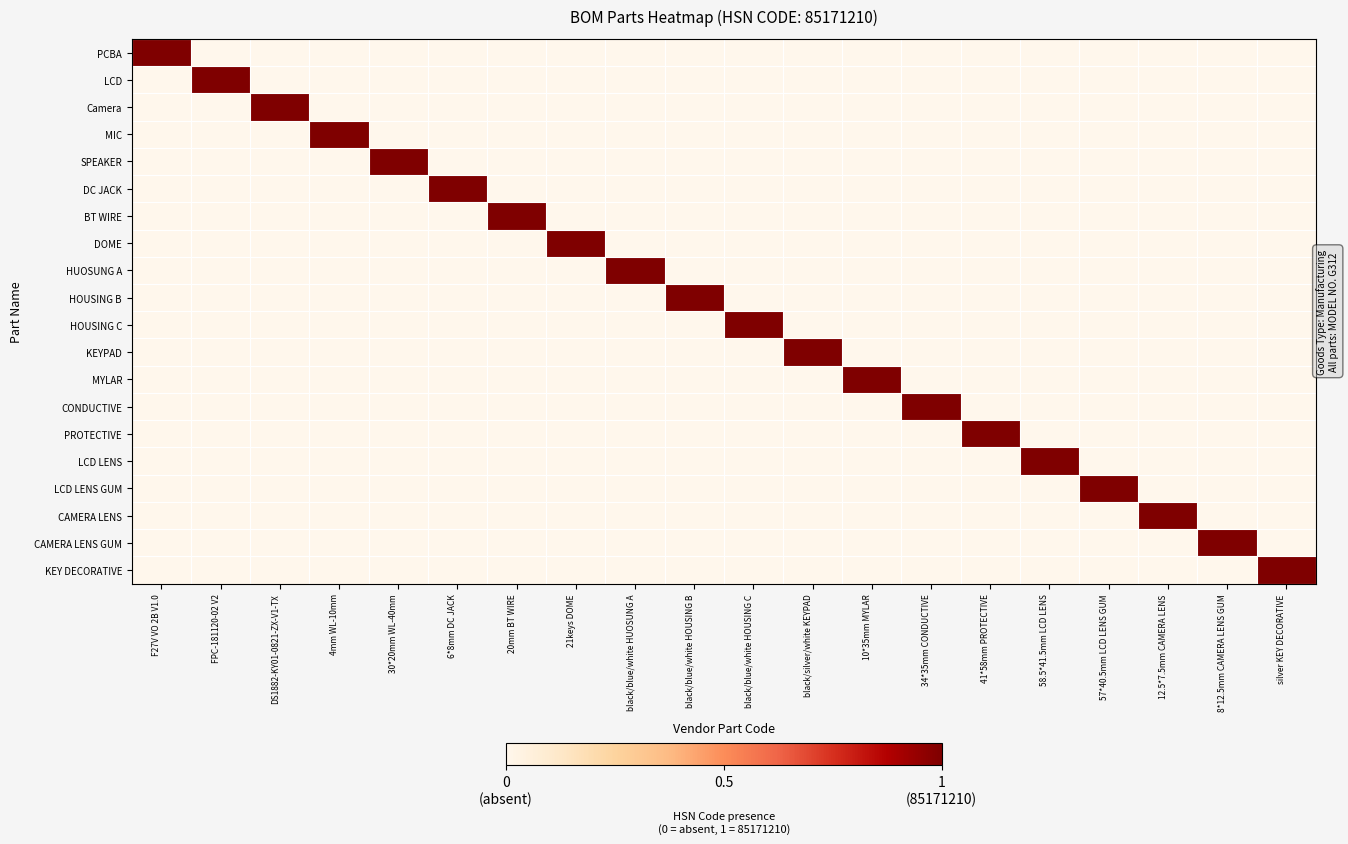

Reading left to right, extract all data points from this chart.

PCBA: F27V VO 2B V1.0=1	FPC-181120-02 V2=0	DS1882-KY01-0821-ZX-V1-TX=0	4mm WL-10mm=0	30*20mm WL-40mm=0	6*8mm DC JACK=0	20mm BT WIRE=0	21keys DOME=0	black/blue/white HUOSUNG A=0	black/blue/white HOUSING B=0	black/blue/white HOUSING C=0	black/silver/white KEYPAD=0	10*35mm MYLAR=0	34*35mm CONDUCTIVE=0	41*58mm PROTECTIVE=0	58.5*41.5mm LCD LENS=0	57*40.5mm LCD LENS GUM=0	12.5*7.5mm CAMERA LENS=0	8*12.5mm CAMERA LENS GUM=0	silver KEY DECORATIVE=0
LCD: F27V VO 2B V1.0=0	FPC-181120-02 V2=1	DS1882-KY01-0821-ZX-V1-TX=0	4mm WL-10mm=0	30*20mm WL-40mm=0	6*8mm DC JACK=0	20mm BT WIRE=0	21keys DOME=0	black/blue/white HUOSUNG A=0	black/blue/white HOUSING B=0	black/blue/white HOUSING C=0	black/silver/white KEYPAD=0	10*35mm MYLAR=0	34*35mm CONDUCTIVE=0	41*58mm PROTECTIVE=0	58.5*41.5mm LCD LENS=0	57*40.5mm LCD LENS GUM=0	12.5*7.5mm CAMERA LENS=0	8*12.5mm CAMERA LENS GUM=0	silver KEY DECORATIVE=0
Camera: F27V VO 2B V1.0=0	FPC-181120-02 V2=0	DS1882-KY01-0821-ZX-V1-TX=1	4mm WL-10mm=0	30*20mm WL-40mm=0	6*8mm DC JACK=0	20mm BT WIRE=0	21keys DOME=0	black/blue/white HUOSUNG A=0	black/blue/white HOUSING B=0	black/blue/white HOUSING C=0	black/silver/white KEYPAD=0	10*35mm MYLAR=0	34*35mm CONDUCTIVE=0	41*58mm PROTECTIVE=0	58.5*41.5mm LCD LENS=0	57*40.5mm LCD LENS GUM=0	12.5*7.5mm CAMERA LENS=0	8*12.5mm CAMERA LENS GUM=0	silver KEY DECORATIVE=0
MIC: F27V VO 2B V1.0=0	FPC-181120-02 V2=0	DS1882-KY01-0821-ZX-V1-TX=0	4mm WL-10mm=1	30*20mm WL-40mm=0	6*8mm DC JACK=0	20mm BT WIRE=0	21keys DOME=0	black/blue/white HUOSUNG A=0	black/blue/white HOUSING B=0	black/blue/white HOUSING C=0	black/silver/white KEYPAD=0	10*35mm MYLAR=0	34*35mm CONDUCTIVE=0	41*58mm PROTECTIVE=0	58.5*41.5mm LCD LENS=0	57*40.5mm LCD LENS GUM=0	12.5*7.5mm CAMERA LENS=0	8*12.5mm CAMERA LENS GUM=0	silver KEY DECORATIVE=0
SPEAKER: F27V VO 2B V1.0=0	FPC-181120-02 V2=0	DS1882-KY01-0821-ZX-V1-TX=0	4mm WL-10mm=0	30*20mm WL-40mm=1	6*8mm DC JACK=0	20mm BT WIRE=0	21keys DOME=0	black/blue/white HUOSUNG A=0	black/blue/white HOUSING B=0	black/blue/white HOUSING C=0	black/silver/white KEYPAD=0	10*35mm MYLAR=0	34*35mm CONDUCTIVE=0	41*58mm PROTECTIVE=0	58.5*41.5mm LCD LENS=0	57*40.5mm LCD LENS GUM=0	12.5*7.5mm CAMERA LENS=0	8*12.5mm CAMERA LENS GUM=0	silver KEY DECORATIVE=0
DC JACK: F27V VO 2B V1.0=0	FPC-181120-02 V2=0	DS1882-KY01-0821-ZX-V1-TX=0	4mm WL-10mm=0	30*20mm WL-40mm=0	6*8mm DC JACK=1	20mm BT WIRE=0	21keys DOME=0	black/blue/white HUOSUNG A=0	black/blue/white HOUSING B=0	black/blue/white HOUSING C=0	black/silver/white KEYPAD=0	10*35mm MYLAR=0	34*35mm CONDUCTIVE=0	41*58mm PROTECTIVE=0	58.5*41.5mm LCD LENS=0	57*40.5mm LCD LENS GUM=0	12.5*7.5mm CAMERA LENS=0	8*12.5mm CAMERA LENS GUM=0	silver KEY DECORATIVE=0
BT WIRE: F27V VO 2B V1.0=0	FPC-181120-02 V2=0	DS1882-KY01-0821-ZX-V1-TX=0	4mm WL-10mm=0	30*20mm WL-40mm=0	6*8mm DC JACK=0	20mm BT WIRE=1	21keys DOME=0	black/blue/white HUOSUNG A=0	black/blue/white HOUSING B=0	black/blue/white HOUSING C=0	black/silver/white KEYPAD=0	10*35mm MYLAR=0	34*35mm CONDUCTIVE=0	41*58mm PROTECTIVE=0	58.5*41.5mm LCD LENS=0	57*40.5mm LCD LENS GUM=0	12.5*7.5mm CAMERA LENS=0	8*12.5mm CAMERA LENS GUM=0	silver KEY DECORATIVE=0
DOME: F27V VO 2B V1.0=0	FPC-181120-02 V2=0	DS1882-KY01-0821-ZX-V1-TX=0	4mm WL-10mm=0	30*20mm WL-40mm=0	6*8mm DC JACK=0	20mm BT WIRE=0	21keys DOME=1	black/blue/white HUOSUNG A=0	black/blue/white HOUSING B=0	black/blue/white HOUSING C=0	black/silver/white KEYPAD=0	10*35mm MYLAR=0	34*35mm CONDUCTIVE=0	41*58mm PROTECTIVE=0	58.5*41.5mm LCD LENS=0	57*40.5mm LCD LENS GUM=0	12.5*7.5mm CAMERA LENS=0	8*12.5mm CAMERA LENS GUM=0	silver KEY DECORATIVE=0
HUOSUNG A: F27V VO 2B V1.0=0	FPC-181120-02 V2=0	DS1882-KY01-0821-ZX-V1-TX=0	4mm WL-10mm=0	30*20mm WL-40mm=0	6*8mm DC JACK=0	20mm BT WIRE=0	21keys DOME=0	black/blue/white HUOSUNG A=1	black/blue/white HOUSING B=0	black/blue/white HOUSING C=0	black/silver/white KEYPAD=0	10*35mm MYLAR=0	34*35mm CONDUCTIVE=0	41*58mm PROTECTIVE=0	58.5*41.5mm LCD LENS=0	57*40.5mm LCD LENS GUM=0	12.5*7.5mm CAMERA LENS=0	8*12.5mm CAMERA LENS GUM=0	silver KEY DECORATIVE=0
HOUSING B: F27V VO 2B V1.0=0	FPC-181120-02 V2=0	DS1882-KY01-0821-ZX-V1-TX=0	4mm WL-10mm=0	30*20mm WL-40mm=0	6*8mm DC JACK=0	20mm BT WIRE=0	21keys DOME=0	black/blue/white HUOSUNG A=0	black/blue/white HOUSING B=1	black/blue/white HOUSING C=0	black/silver/white KEYPAD=0	10*35mm MYLAR=0	34*35mm CONDUCTIVE=0	41*58mm PROTECTIVE=0	58.5*41.5mm LCD LENS=0	57*40.5mm LCD LENS GUM=0	12.5*7.5mm CAMERA LENS=0	8*12.5mm CAMERA LENS GUM=0	silver KEY DECORATIVE=0
HOUSING C: F27V VO 2B V1.0=0	FPC-181120-02 V2=0	DS1882-KY01-0821-ZX-V1-TX=0	4mm WL-10mm=0	30*20mm WL-40mm=0	6*8mm DC JACK=0	20mm BT WIRE=0	21keys DOME=0	black/blue/white HUOSUNG A=0	black/blue/white HOUSING B=0	black/blue/white HOUSING C=1	black/silver/white KEYPAD=0	10*35mm MYLAR=0	34*35mm CONDUCTIVE=0	41*58mm PROTECTIVE=0	58.5*41.5mm LCD LENS=0	57*40.5mm LCD LENS GUM=0	12.5*7.5mm CAMERA LENS=0	8*12.5mm CAMERA LENS GUM=0	silver KEY DECORATIVE=0
KEYPAD: F27V VO 2B V1.0=0	FPC-181120-02 V2=0	DS1882-KY01-0821-ZX-V1-TX=0	4mm WL-10mm=0	30*20mm WL-40mm=0	6*8mm DC JACK=0	20mm BT WIRE=0	21keys DOME=0	black/blue/white HUOSUNG A=0	black/blue/white HOUSING B=0	black/blue/white HOUSING C=0	black/silver/white KEYPAD=1	10*35mm MYLAR=0	34*35mm CONDUCTIVE=0	41*58mm PROTECTIVE=0	58.5*41.5mm LCD LENS=0	57*40.5mm LCD LENS GUM=0	12.5*7.5mm CAMERA LENS=0	8*12.5mm CAMERA LENS GUM=0	silver KEY DECORATIVE=0
MYLAR: F27V VO 2B V1.0=0	FPC-181120-02 V2=0	DS1882-KY01-0821-ZX-V1-TX=0	4mm WL-10mm=0	30*20mm WL-40mm=0	6*8mm DC JACK=0	20mm BT WIRE=0	21keys DOME=0	black/blue/white HUOSUNG A=0	black/blue/white HOUSING B=0	black/blue/white HOUSING C=0	black/silver/white KEYPAD=0	10*35mm MYLAR=1	34*35mm CONDUCTIVE=0	41*58mm PROTECTIVE=0	58.5*41.5mm LCD LENS=0	57*40.5mm LCD LENS GUM=0	12.5*7.5mm CAMERA LENS=0	8*12.5mm CAMERA LENS GUM=0	silver KEY DECORATIVE=0
CONDUCTIVE: F27V VO 2B V1.0=0	FPC-181120-02 V2=0	DS1882-KY01-0821-ZX-V1-TX=0	4mm WL-10mm=0	30*20mm WL-40mm=0	6*8mm DC JACK=0	20mm BT WIRE=0	21keys DOME=0	black/blue/white HUOSUNG A=0	black/blue/white HOUSING B=0	black/blue/white HOUSING C=0	black/silver/white KEYPAD=0	10*35mm MYLAR=0	34*35mm CONDUCTIVE=1	41*58mm PROTECTIVE=0	58.5*41.5mm LCD LENS=0	57*40.5mm LCD LENS GUM=0	12.5*7.5mm CAMERA LENS=0	8*12.5mm CAMERA LENS GUM=0	silver KEY DECORATIVE=0
PROTECTIVE: F27V VO 2B V1.0=0	FPC-181120-02 V2=0	DS1882-KY01-0821-ZX-V1-TX=0	4mm WL-10mm=0	30*20mm WL-40mm=0	6*8mm DC JACK=0	20mm BT WIRE=0	21keys DOME=0	black/blue/white HUOSUNG A=0	black/blue/white HOUSING B=0	black/blue/white HOUSING C=0	black/silver/white KEYPAD=0	10*35mm MYLAR=0	34*35mm CONDUCTIVE=0	41*58mm PROTECTIVE=1	58.5*41.5mm LCD LENS=0	57*40.5mm LCD LENS GUM=0	12.5*7.5mm CAMERA LENS=0	8*12.5mm CAMERA LENS GUM=0	silver KEY DECORATIVE=0
LCD LENS: F27V VO 2B V1.0=0	FPC-181120-02 V2=0	DS1882-KY01-0821-ZX-V1-TX=0	4mm WL-10mm=0	30*20mm WL-40mm=0	6*8mm DC JACK=0	20mm BT WIRE=0	21keys DOME=0	black/blue/white HUOSUNG A=0	black/blue/white HOUSING B=0	black/blue/white HOUSING C=0	black/silver/white KEYPAD=0	10*35mm MYLAR=0	34*35mm CONDUCTIVE=0	41*58mm PROTECTIVE=0	58.5*41.5mm LCD LENS=1	57*40.5mm LCD LENS GUM=0	12.5*7.5mm CAMERA LENS=0	8*12.5mm CAMERA LENS GUM=0	silver KEY DECORATIVE=0
LCD LENS GUM: F27V VO 2B V1.0=0	FPC-181120-02 V2=0	DS1882-KY01-0821-ZX-V1-TX=0	4mm WL-10mm=0	30*20mm WL-40mm=0	6*8mm DC JACK=0	20mm BT WIRE=0	21keys DOME=0	black/blue/white HUOSUNG A=0	black/blue/white HOUSING B=0	black/blue/white HOUSING C=0	black/silver/white KEYPAD=0	10*35mm MYLAR=0	34*35mm CONDUCTIVE=0	41*58mm PROTECTIVE=0	58.5*41.5mm LCD LENS=0	57*40.5mm LCD LENS GUM=1	12.5*7.5mm CAMERA LENS=0	8*12.5mm CAMERA LENS GUM=0	silver KEY DECORATIVE=0
CAMERA LENS: F27V VO 2B V1.0=0	FPC-181120-02 V2=0	DS1882-KY01-0821-ZX-V1-TX=0	4mm WL-10mm=0	30*20mm WL-40mm=0	6*8mm DC JACK=0	20mm BT WIRE=0	21keys DOME=0	black/blue/white HUOSUNG A=0	black/blue/white HOUSING B=0	black/blue/white HOUSING C=0	black/silver/white KEYPAD=0	10*35mm MYLAR=0	34*35mm CONDUCTIVE=0	41*58mm PROTECTIVE=0	58.5*41.5mm LCD LENS=0	57*40.5mm LCD LENS GUM=0	12.5*7.5mm CAMERA LENS=1	8*12.5mm CAMERA LENS GUM=0	silver KEY DECORATIVE=0
CAMERA LENS GUM: F27V VO 2B V1.0=0	FPC-181120-02 V2=0	DS1882-KY01-0821-ZX-V1-TX=0	4mm WL-10mm=0	30*20mm WL-40mm=0	6*8mm DC JACK=0	20mm BT WIRE=0	21keys DOME=0	black/blue/white HUOSUNG A=0	black/blue/white HOUSING B=0	black/blue/white HOUSING C=0	black/silver/white KEYPAD=0	10*35mm MYLAR=0	34*35mm CONDUCTIVE=0	41*58mm PROTECTIVE=0	58.5*41.5mm LCD LENS=0	57*40.5mm LCD LENS GUM=0	12.5*7.5mm CAMERA LENS=0	8*12.5mm CAMERA LENS GUM=1	silver KEY DECORATIVE=0
KEY DECORATIVE: F27V VO 2B V1.0=0	FPC-181120-02 V2=0	DS1882-KY01-0821-ZX-V1-TX=0	4mm WL-10mm=0	30*20mm WL-40mm=0	6*8mm DC JACK=0	20mm BT WIRE=0	21keys DOME=0	black/blue/white HUOSUNG A=0	black/blue/white HOUSING B=0	black/blue/white HOUSING C=0	black/silver/white KEYPAD=0	10*35mm MYLAR=0	34*35mm CONDUCTIVE=0	41*58mm PROTECTIVE=0	58.5*41.5mm LCD LENS=0	57*40.5mm LCD LENS GUM=0	12.5*7.5mm CAMERA LENS=0	8*12.5mm CAMERA LENS GUM=0	silver KEY DECORATIVE=1